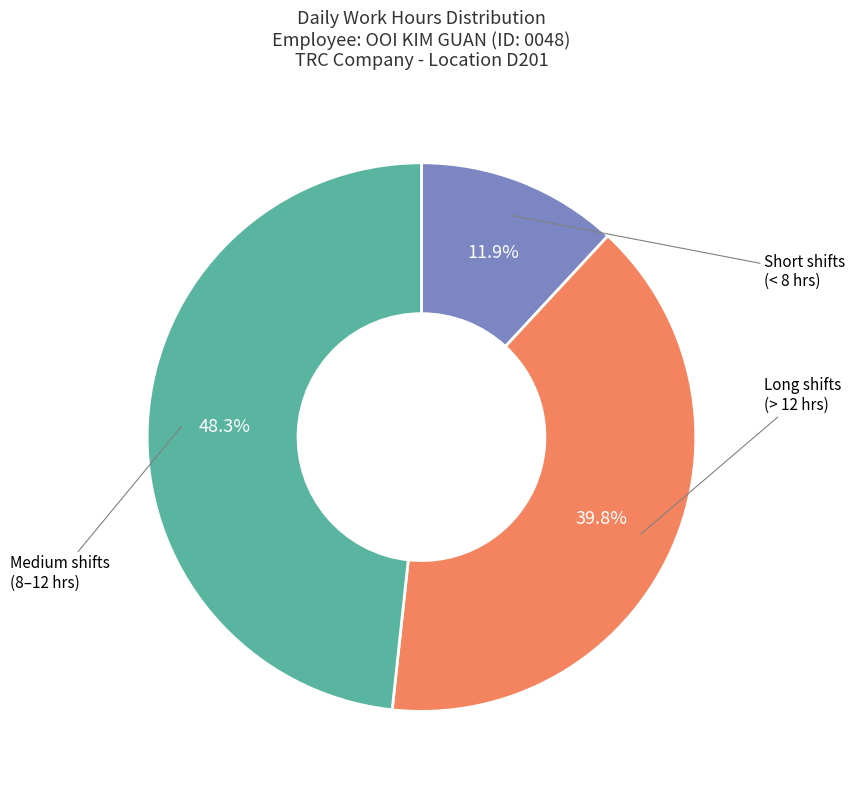

Is there any slice that represents more than half of the pie?

No